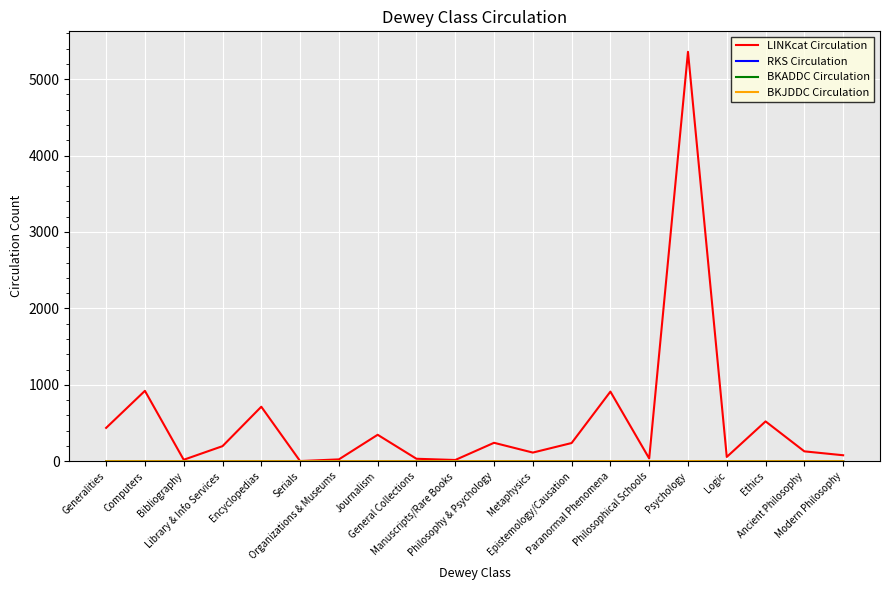

At how many categories does at least one series exceed 392?

6